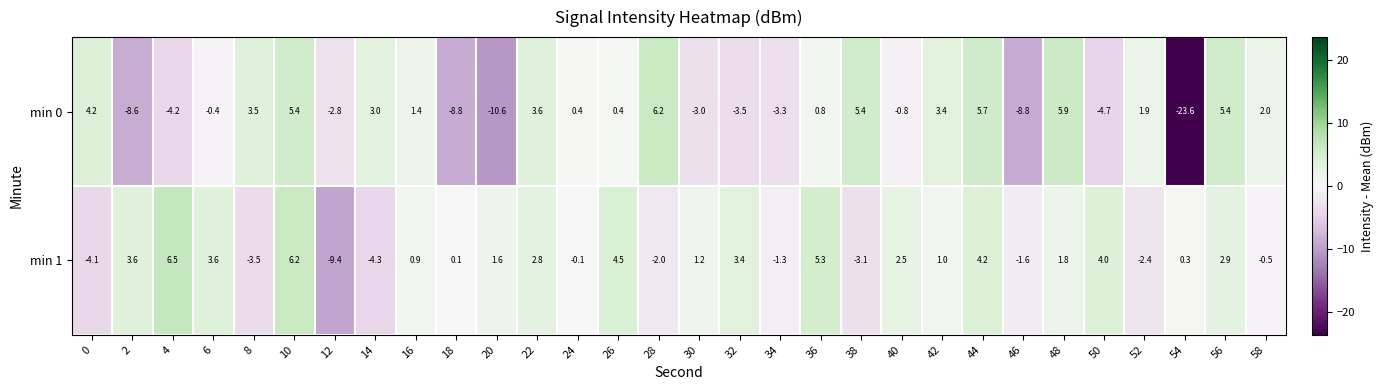

How many data points does each series have?

30